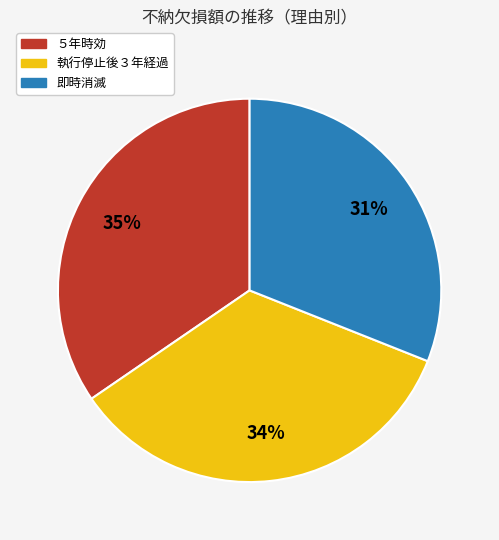

To the nearest percent, what is the average slice percentage?

33%